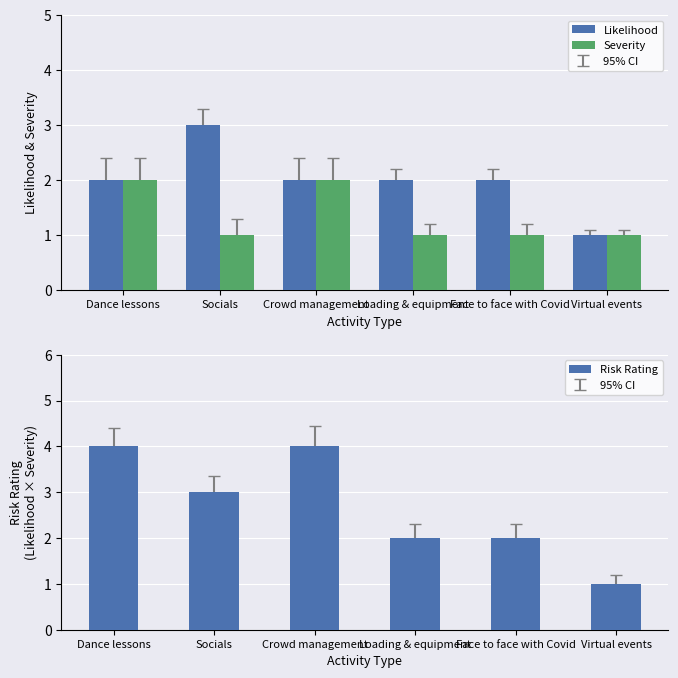

Count the Severity values in the range 1 to 2.

6